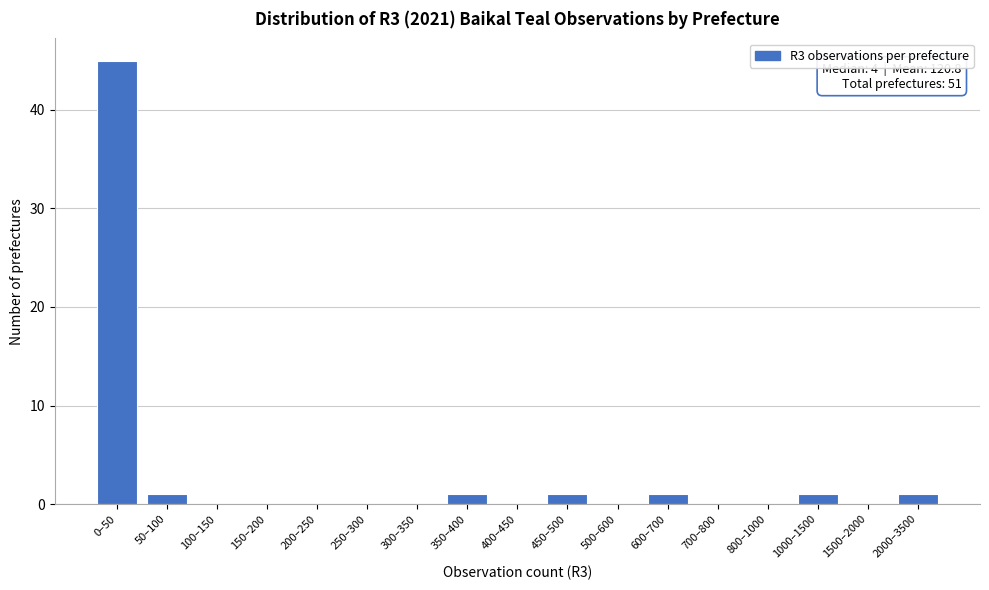

Reading left to right, what are all the values shown in this chart?

0–50=45	50–100=1	100–150=0	150–200=0	200–250=0	250–300=0	300–350=0	350–400=1	400–450=0	450–500=1	500–600=0	600–700=1	700–800=0	800–1000=0	1000–1500=1	1500–2000=0	2000–3500=1